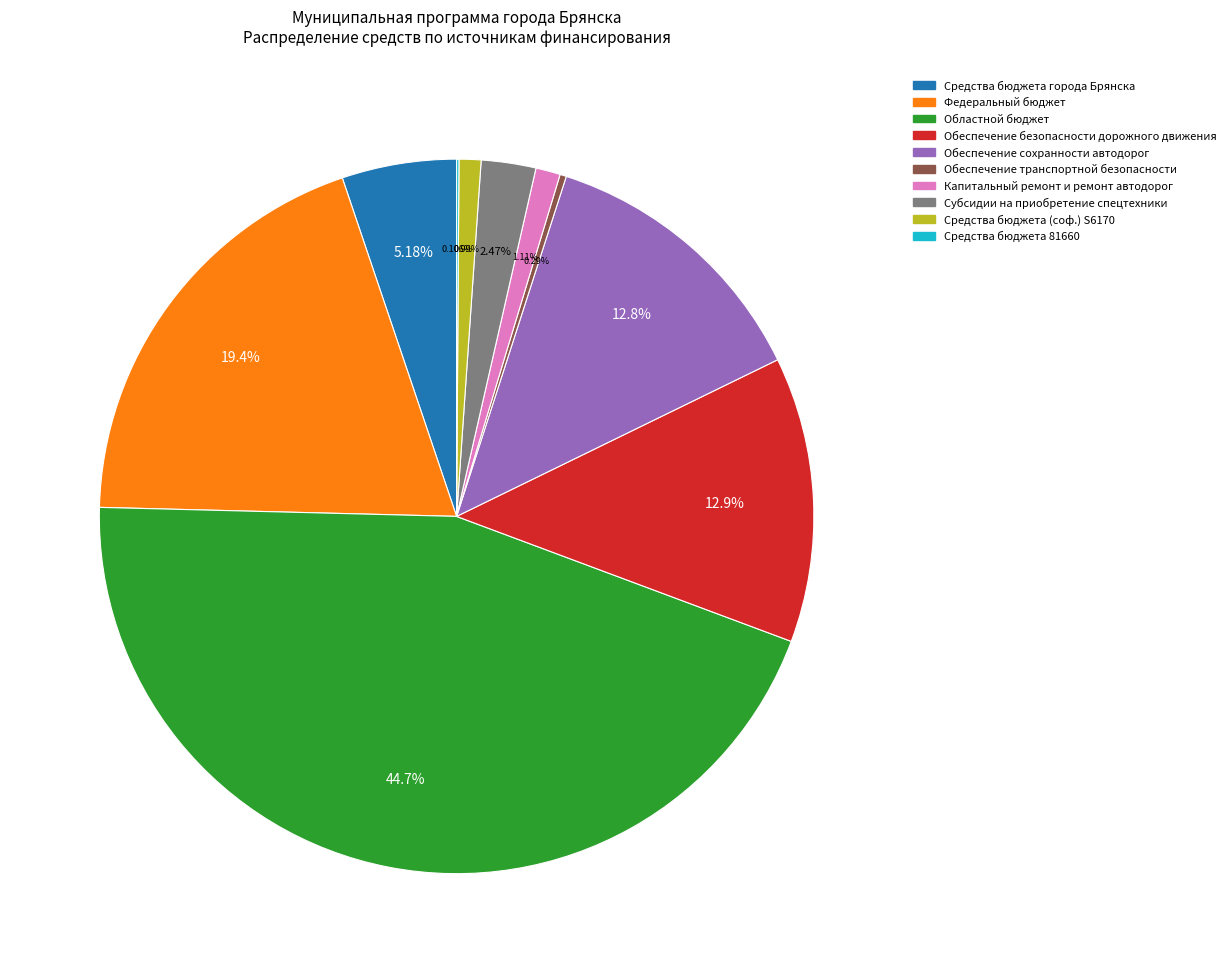

To the nearest percent, what is the difference between the Средства бюджета (соф.) S6170 and Субсидии на приобретение спецтехники slice percentages?

1%